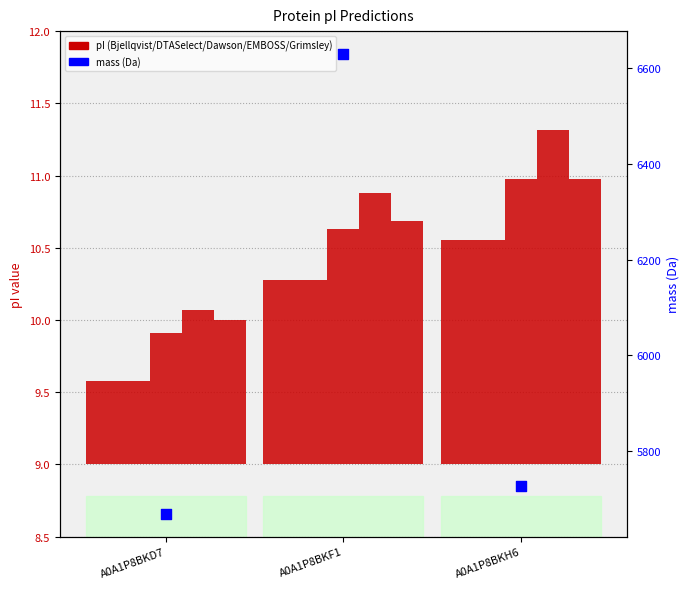

What are all the series names shown in the legend?

Bjellqvist, DTASelect, Dawson, EMBOSS, Grimsley, mass